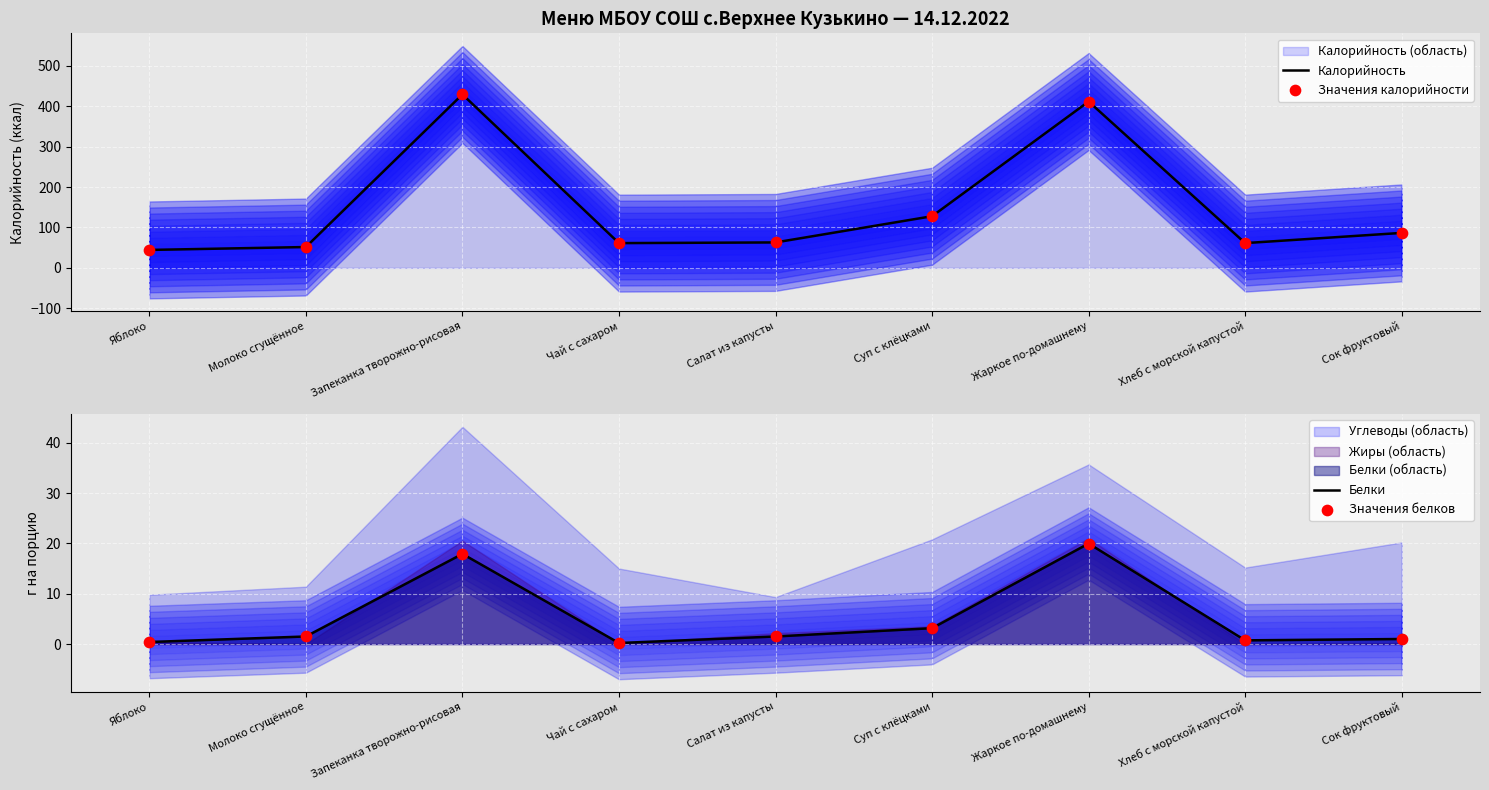

At how many categories does at least one series exceed 218?

2